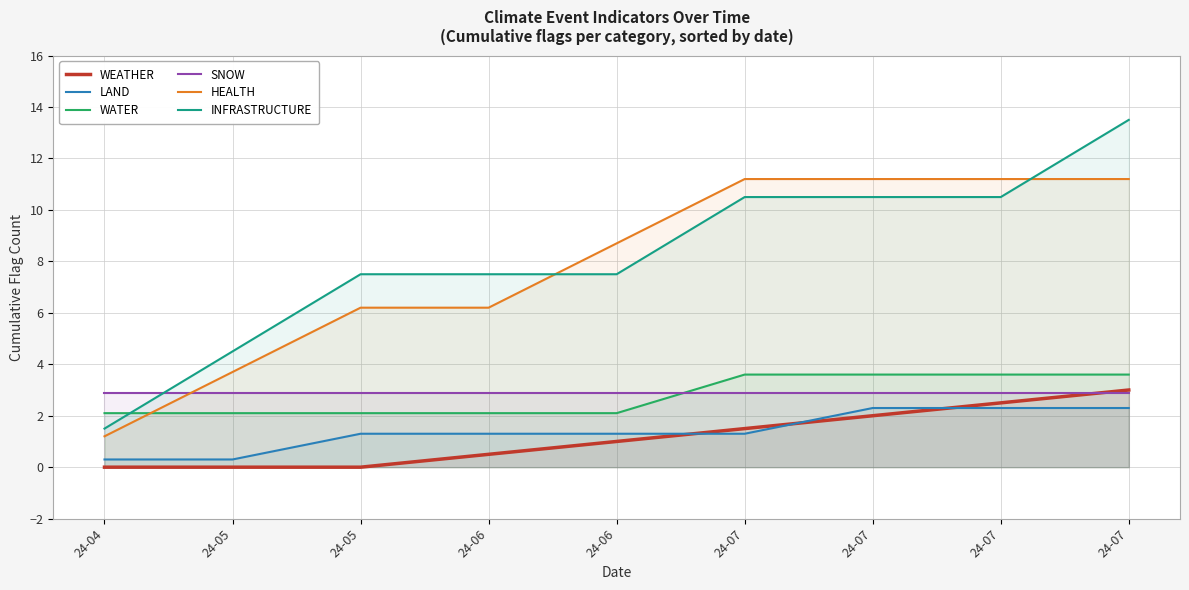

Is the value of LAND at 24-07 greater than the value of WEATHER at 24-05?

Yes